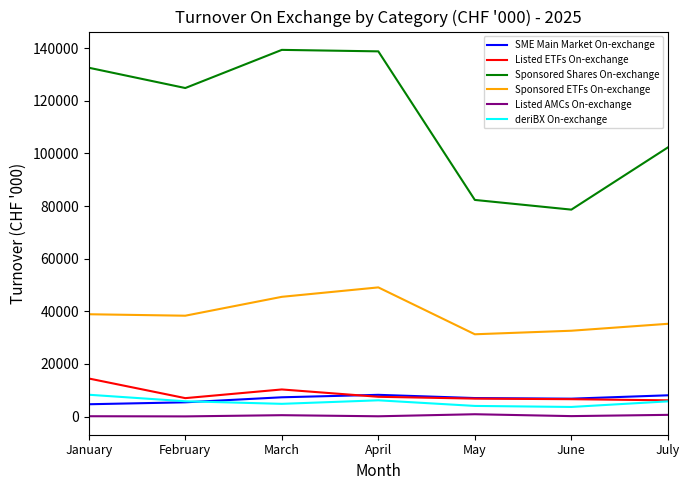

What is the difference between the maximum and minimum values in the Sponsored ETFs On-exchange series?

17814